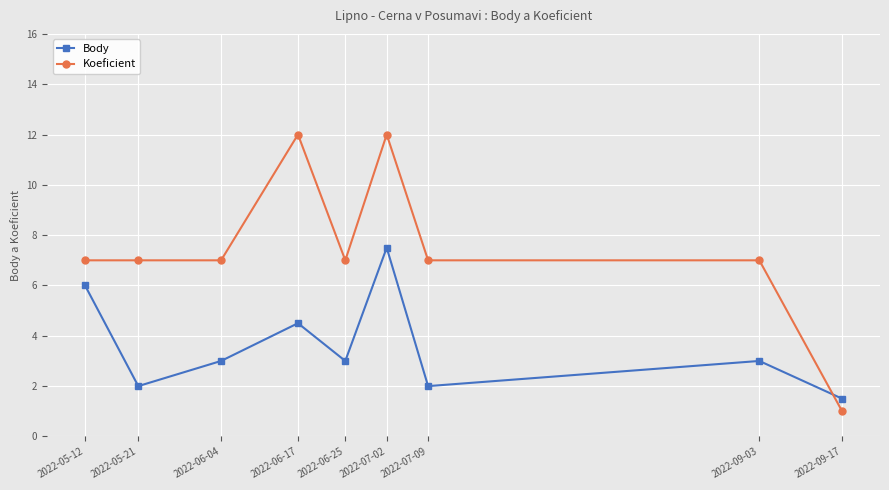

At which label does Koeficient reach its minimum?

2022-09-17